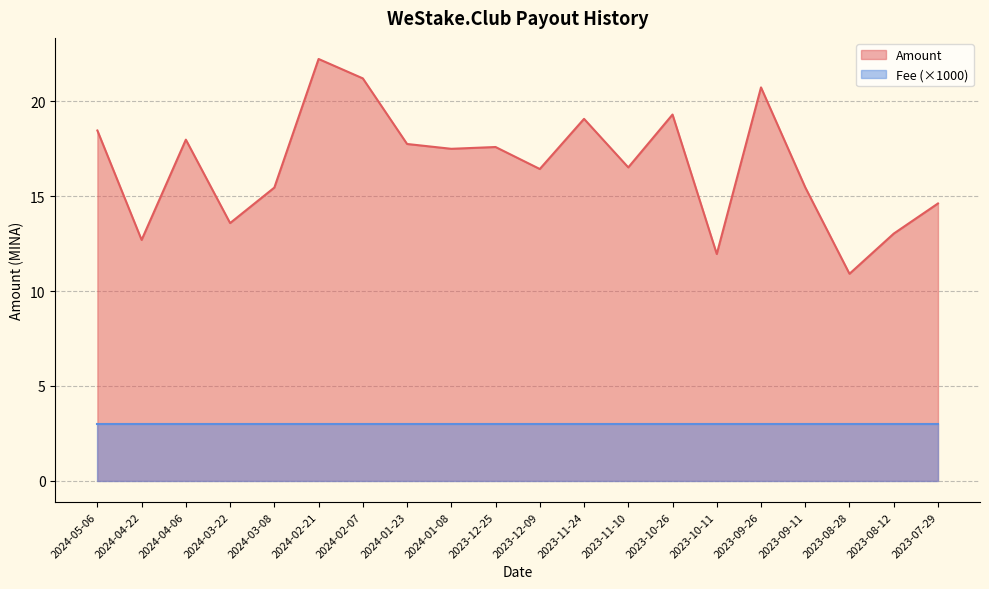

List the labels in order of value, largest first.

2024-02-21, 2024-02-07, 2023-09-26, 2023-10-26, 2023-11-24, 2024-05-06, 2024-04-06, 2024-01-23, 2023-12-25, 2024-01-08, 2023-11-10, 2023-12-09, 2023-09-11, 2024-03-08, 2023-07-29, 2024-03-22, 2023-08-12, 2024-04-22, 2023-10-11, 2023-08-28